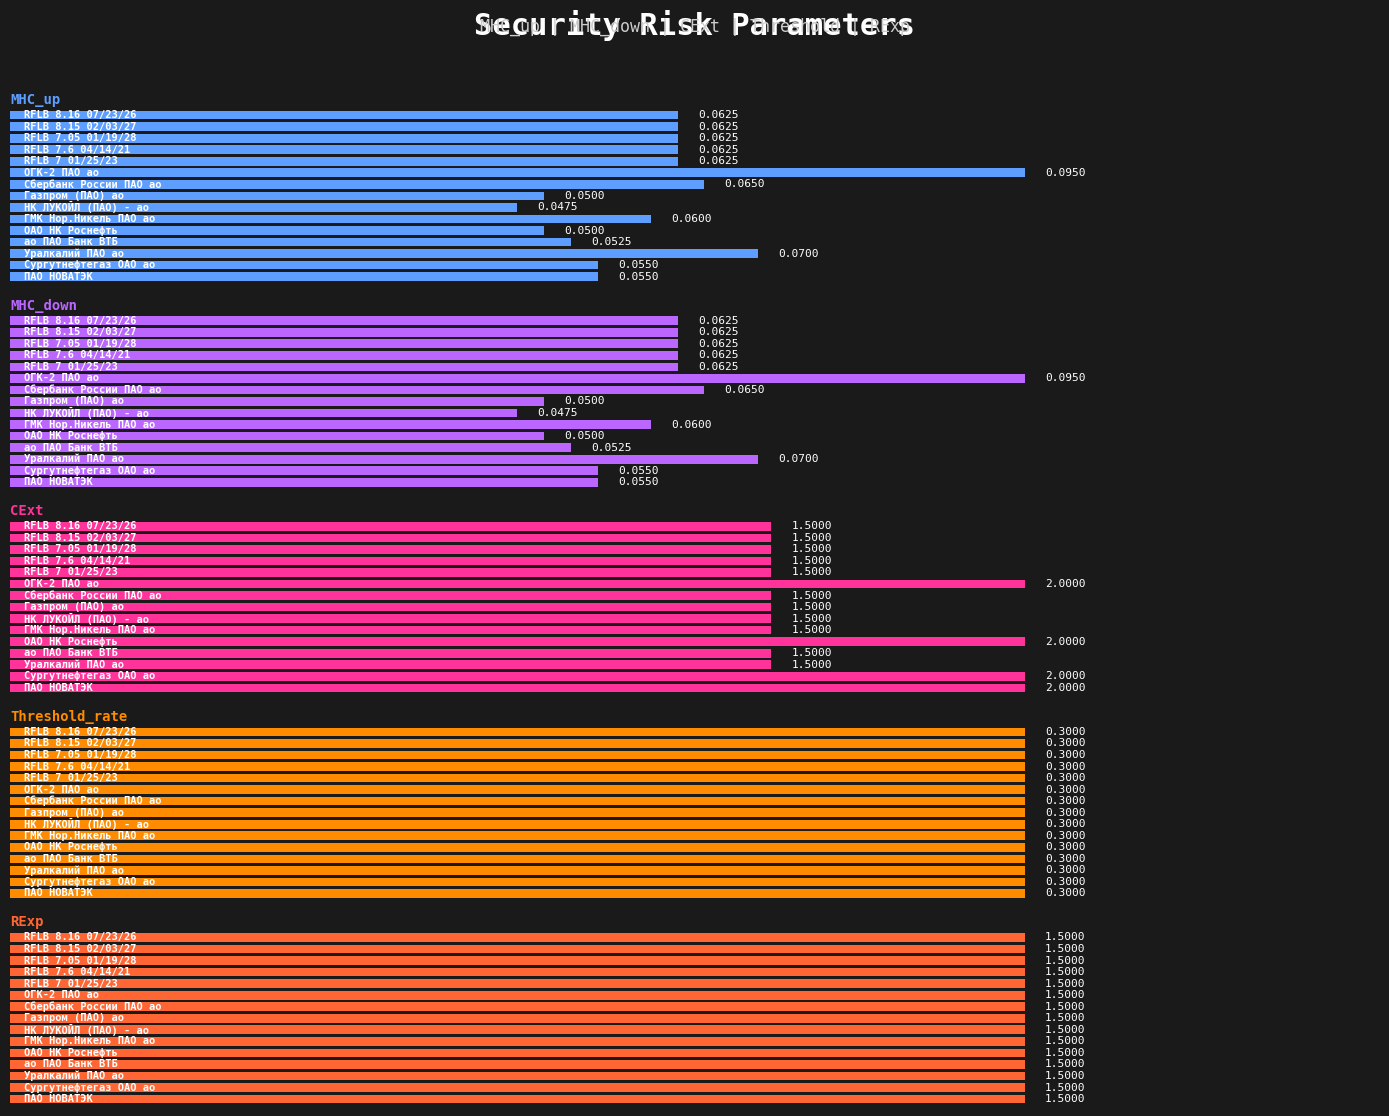

What are all the series names shown in the legend?

MHC_up, MHC_down, CExt, Threshold_rate, RExp